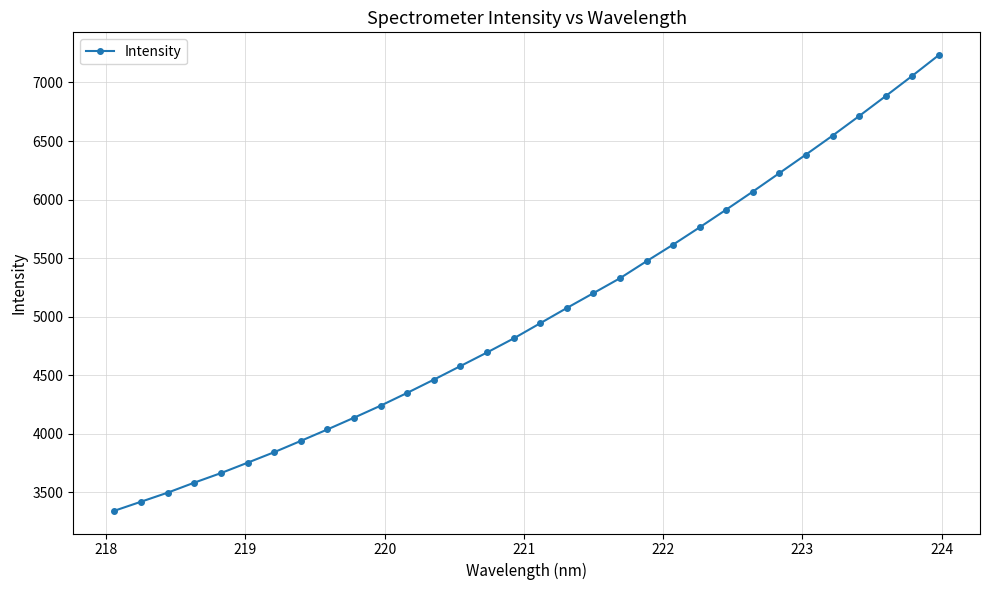

What is the difference between the maximum and minimum values?

3889.4